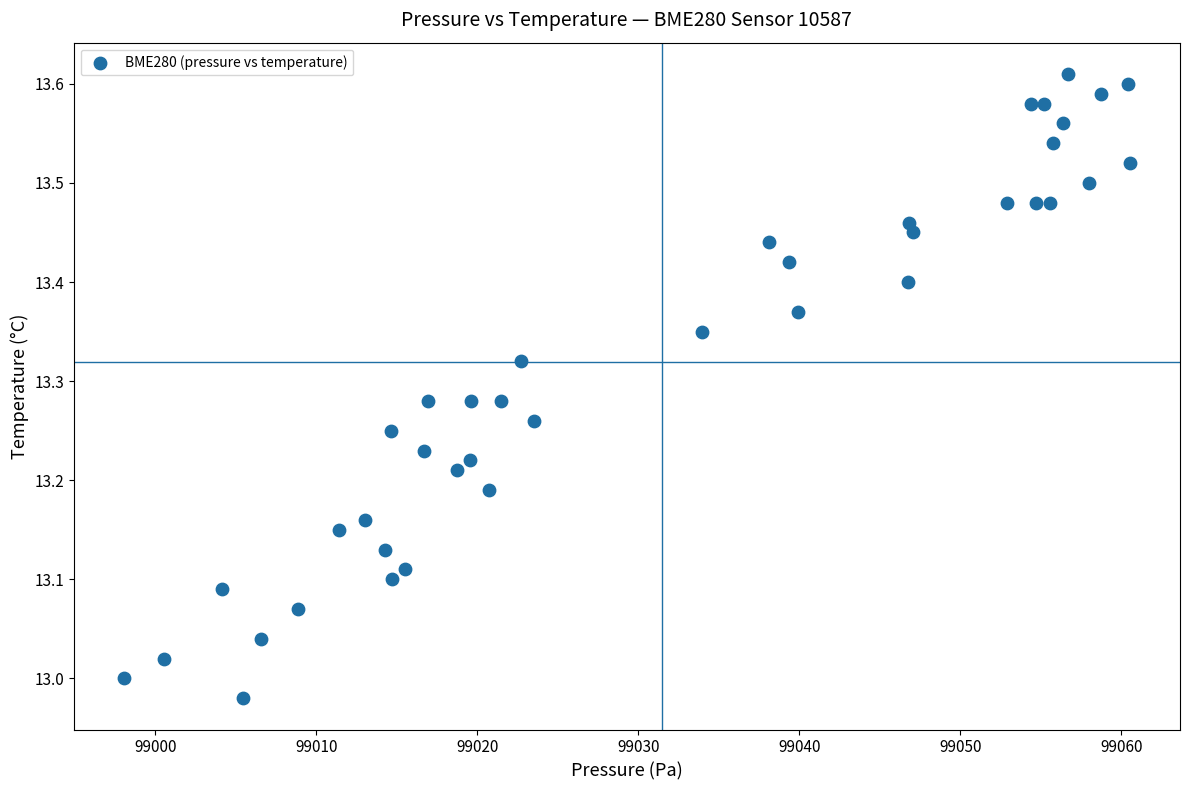

What is the range of Y values (max minus min)?

0.6